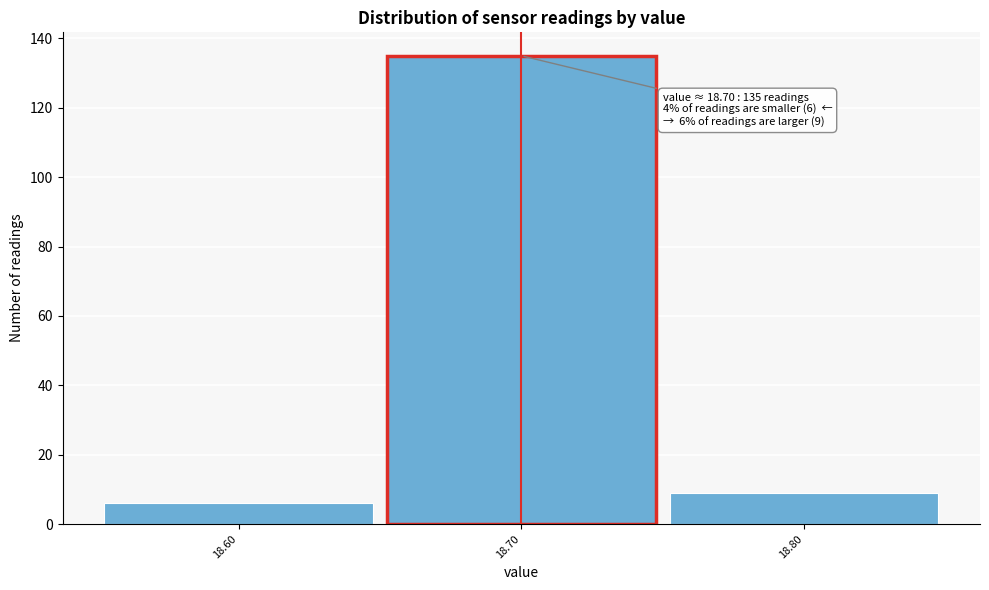

Which range on the x-axis has the tallest bar?

18.65 to 18.75